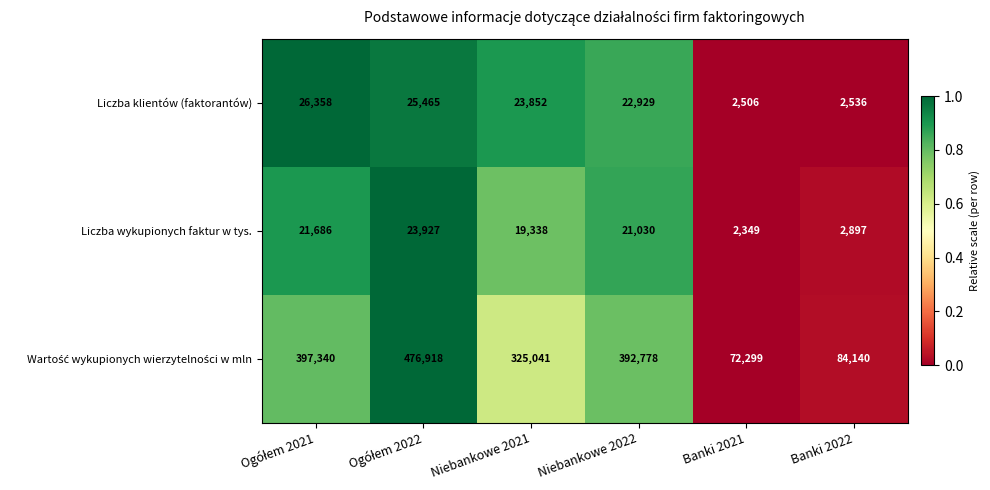

What is the difference between the maximum and second lowest values in the Liczba klientów (faktorantów) series?

23822